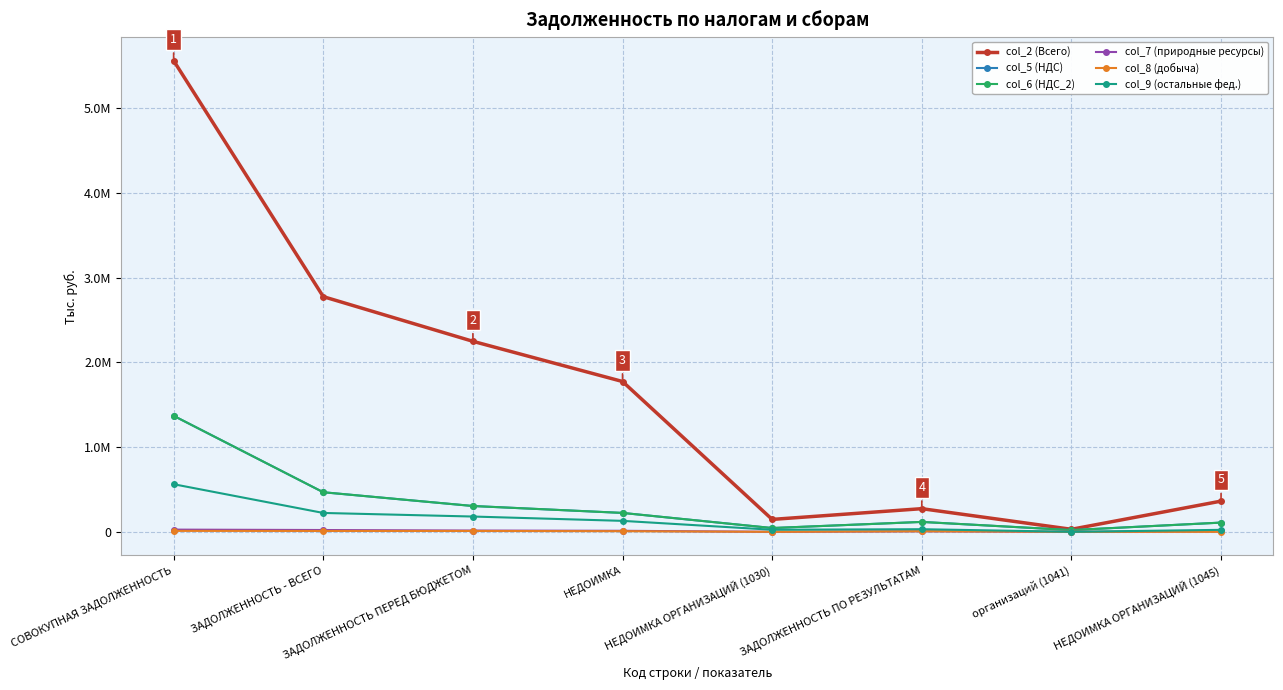

Which series has the largest total across all categories?

col_2 (Всего)